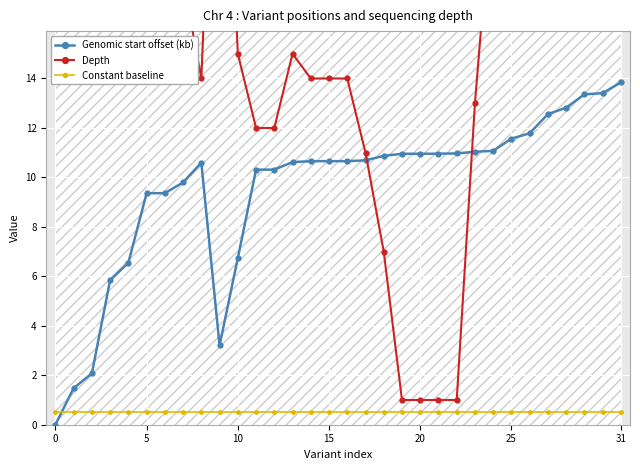

List the series in order of their overall mean, highest first.

Depth, Genomic start offset (kb), Constant baseline